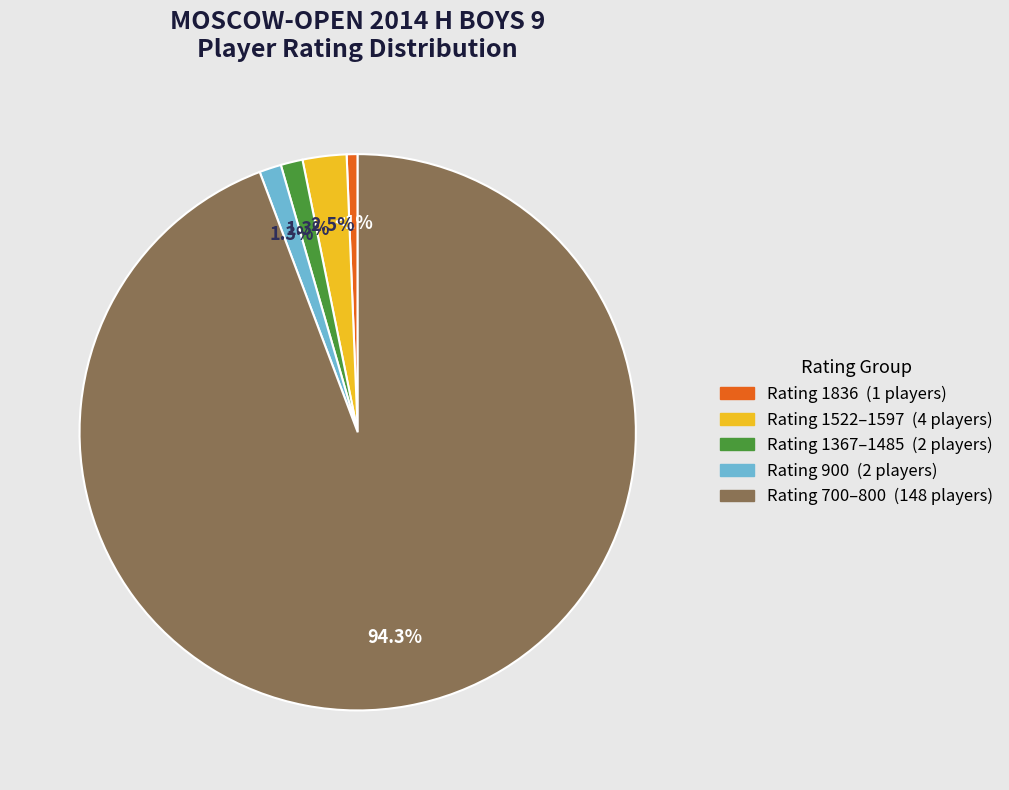

Does any single category account for the majority?

Yes